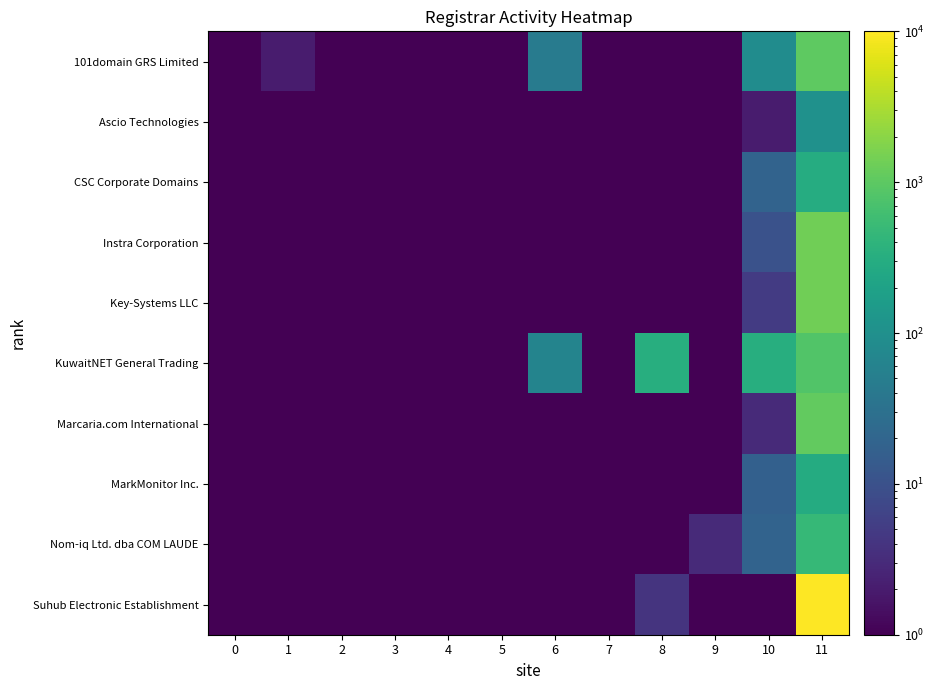

Reading left to right, list all the values displayed in this chart.

101domain GRS Limited: 0=1.0	1=2.0	2=0.5	3=0.5	4=0.5	5=0.5	6=46.0	7=0.5	8=0.5	9=0.5	10=88.0	11=1011.0
Ascio Technologies: 0=0.5	1=0.5	2=0.5	3=0.5	4=0.5	5=0.5	6=0.5	7=0.5	8=0.5	9=0.5	10=2.0	11=106.0
CSC Corporate Domains: 0=0.5	1=0.5	2=0.5	3=0.5	4=0.5	5=0.5	6=0.5	7=0.5	8=0.5	9=0.5	10=19.0	11=299.0
Instra Corporation: 0=0.5	1=0.5	2=0.5	3=0.5	4=0.5	5=0.5	6=0.5	7=0.5	8=0.5	9=0.5	10=10.0	11=1376.0
Key-Systems LLC: 0=0.5	1=0.5	2=0.5	3=0.5	4=0.5	5=0.5	6=0.5	7=0.5	8=0.5	9=0.5	10=5.0	11=1345.0
KuwaitNET General Trading: 0=0.5	1=0.5	2=0.5	3=0.5	4=0.5	5=0.5	6=64.0	7=0.5	8=319.0	9=0.5	10=319.0	11=835.0
Marcaria.com International: 0=0.5	1=0.5	2=0.5	3=0.5	4=0.5	5=0.5	6=0.5	7=0.5	8=0.5	9=0.5	10=3.0	11=1086.0
MarkMonitor Inc.: 0=0.5	1=0.5	2=0.5	3=0.5	4=0.5	5=0.5	6=0.5	7=0.5	8=0.5	9=0.5	10=17.0	11=292.0
Nom-iq Ltd. dba COM LAUDE: 0=0.5	1=0.5	2=0.5	3=0.5	4=0.5	5=0.5	6=0.5	7=0.5	8=0.5	9=3.0	10=19.0	11=470.0
Suhub Electronic Establishment: 0=0.5	1=0.5	2=0.5	3=0.5	4=0.5	5=0.5	6=0.5	7=0.5	8=4.0	9=0.5	10=1.0	11=9999.0